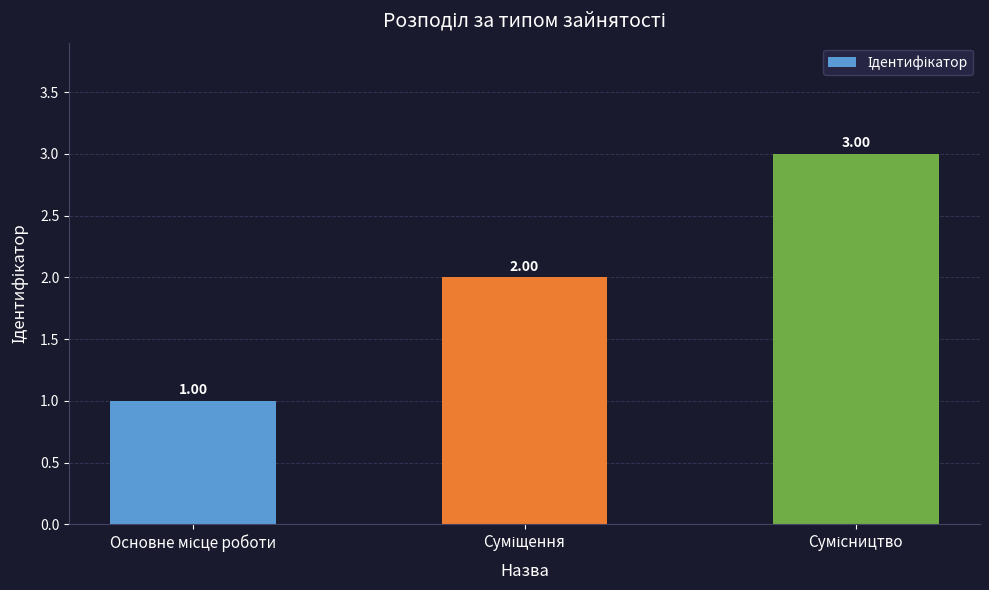

What is the sum of all values?

6